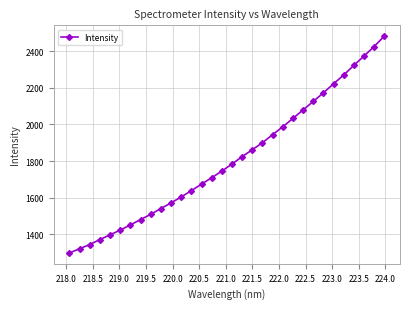

What is the minimum value shown in the chart?

1298.6